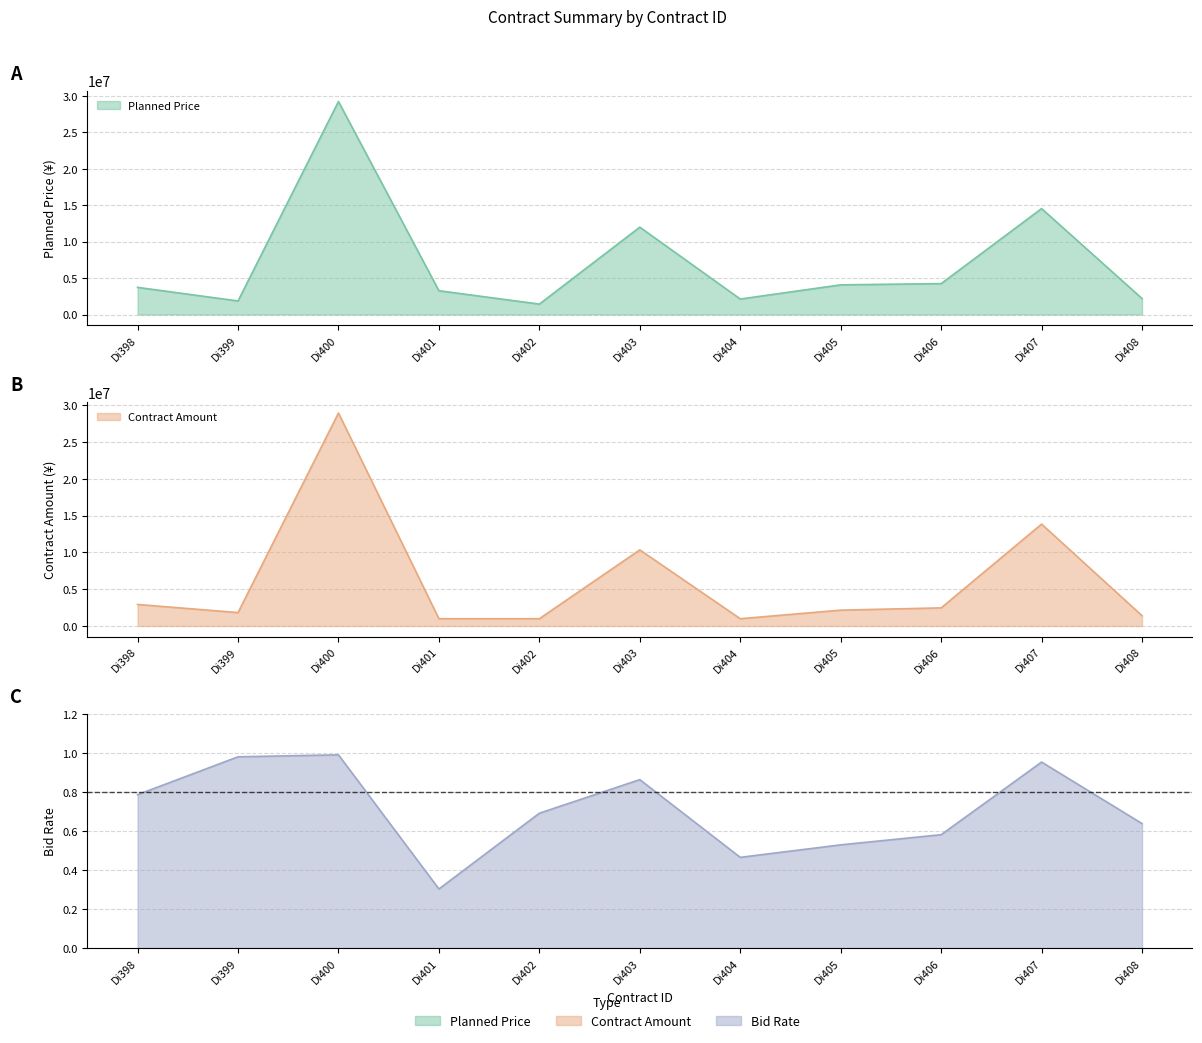

Rank the series at Di404 from lowest to highest value.

Bid Rate, Contract Amount, Planned Price